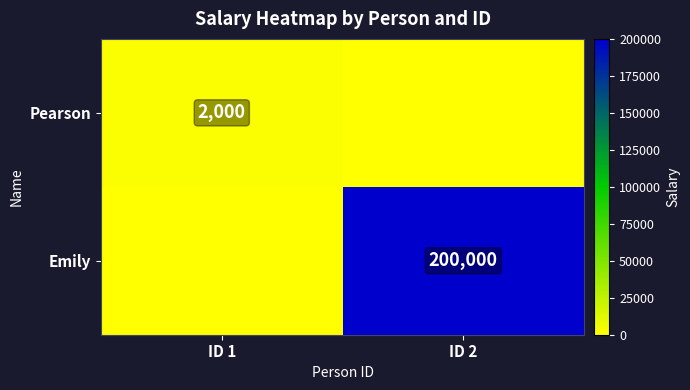

What is the total value across all series at ID 2?

200000